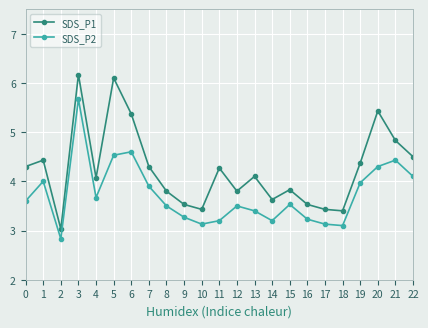

List the series in order of their overall mean, lowest first.

SDS_P2, SDS_P1